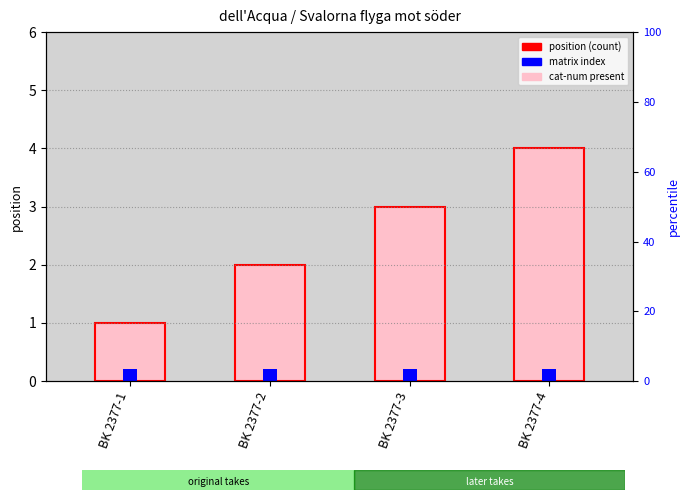

What is the difference between the values at BK 2377-1 and BK 2377-2?

1